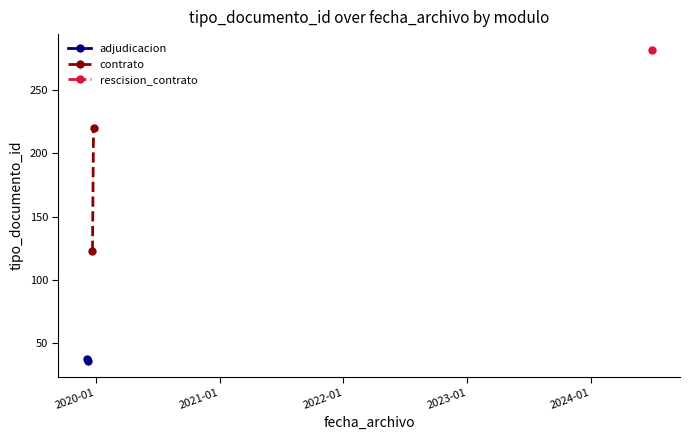

What is the value of the contrato point at the 1st from the left?

123.0